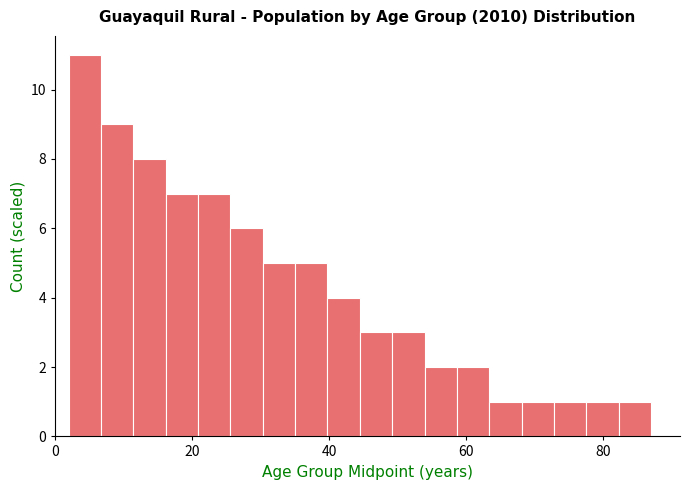

Around what value on the x-axis is the tallest bar? Give the approximate position of its centre, as read against the axis.

4